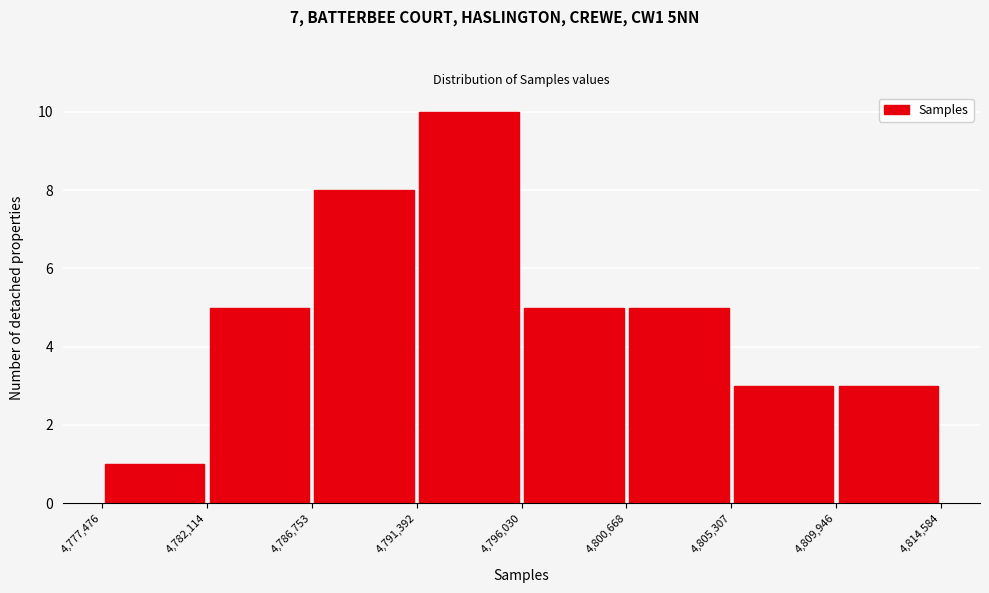

Reading left to right, transcribe this chart: for each bar, give the range it covers on the x-axis and its height. The values are not printed on the chart, so give them approximately, as read against the axis.

4,777,476 to 4,782,114: 1
4,782,114 to 4,786,753: 5
4,786,753 to 4,791,392: 8
4,791,392 to 4,796,030: 10
4,796,030 to 4,800,668: 5
4,800,668 to 4,805,307: 5
4,805,307 to 4,809,946: 3
4,809,946 to 4,814,584: 3